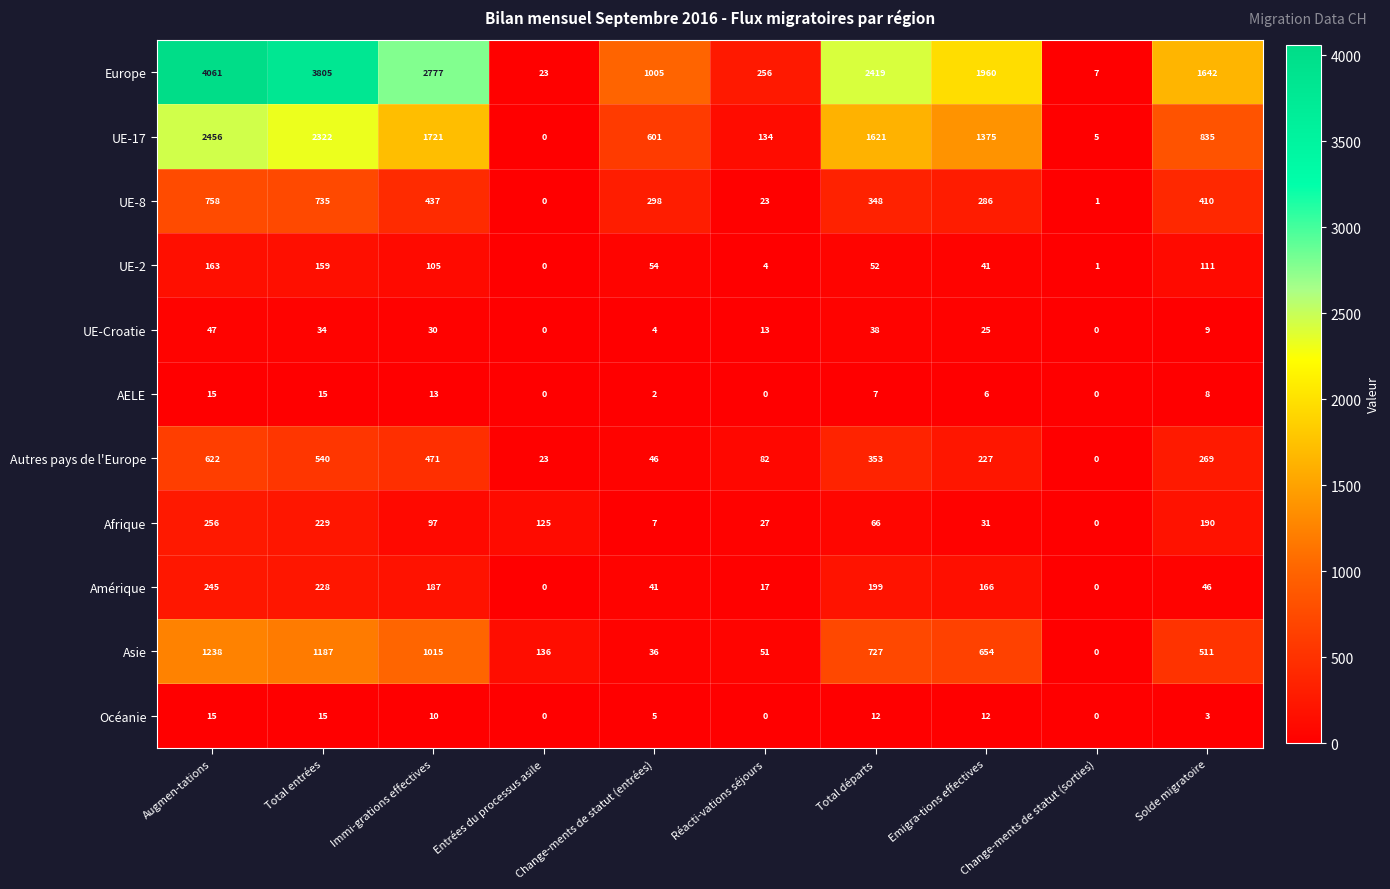

What is the maximum value shown in the chart?

4061